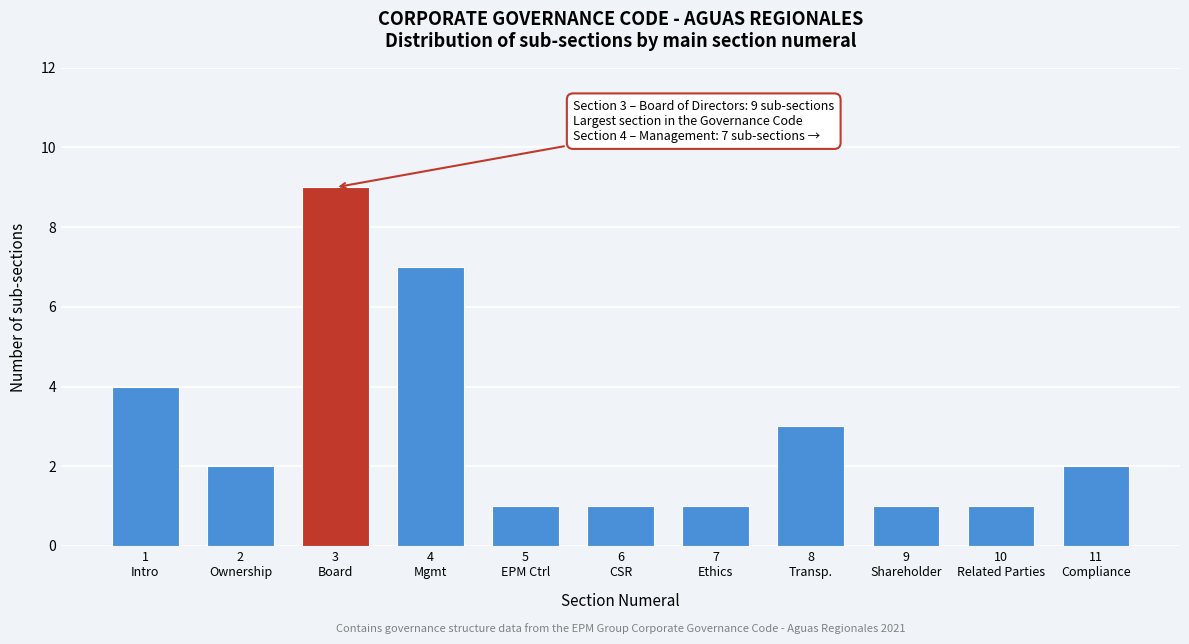

Reading left to right, list all the values displayed in this chart.

4	2	9	7	1	1	1	3	1	1	2